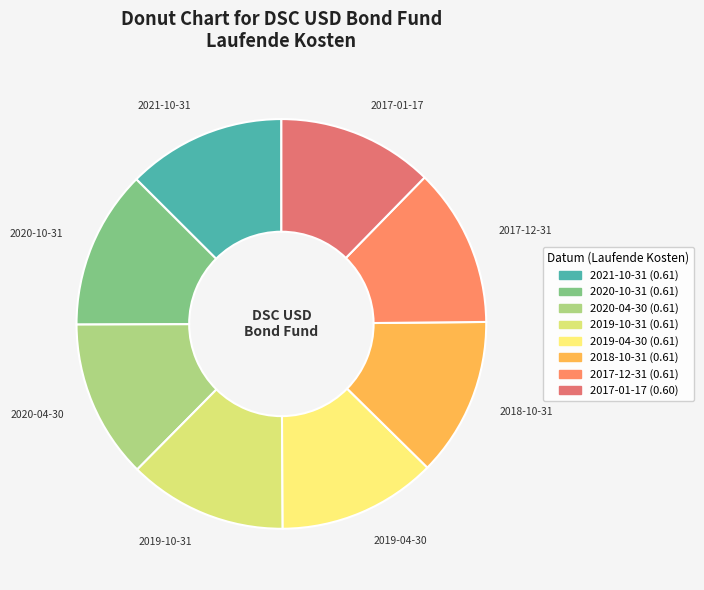

Is 2020-04-30 the majority of the pie?

No